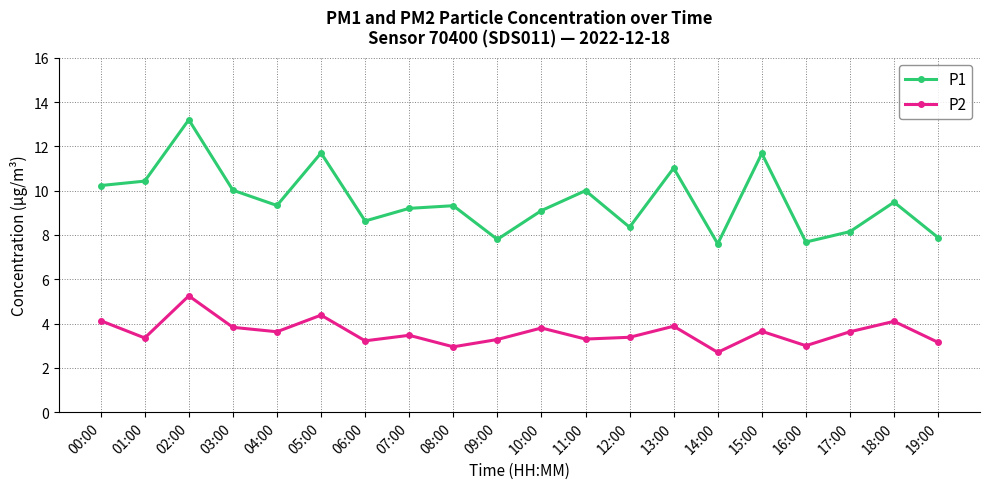

At which label does P1 reach its peak?

02:00